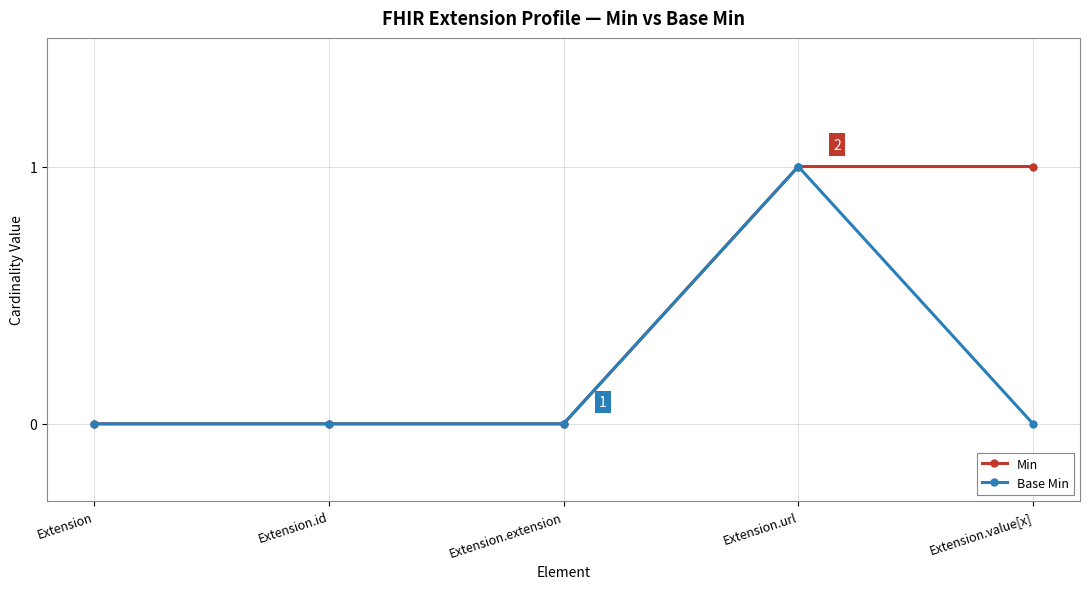

What is the label of the 1st point from the right?

Extension.value[x]